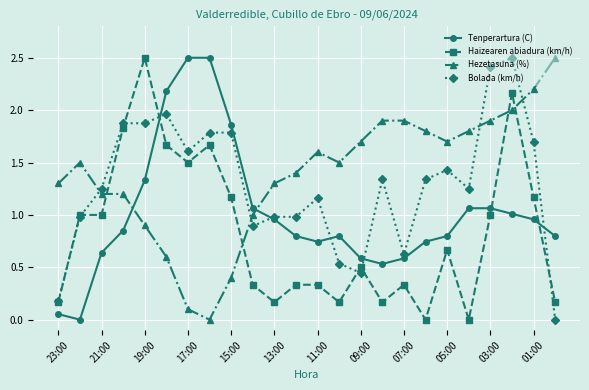

What is the maximum value shown in the chart?

2.5